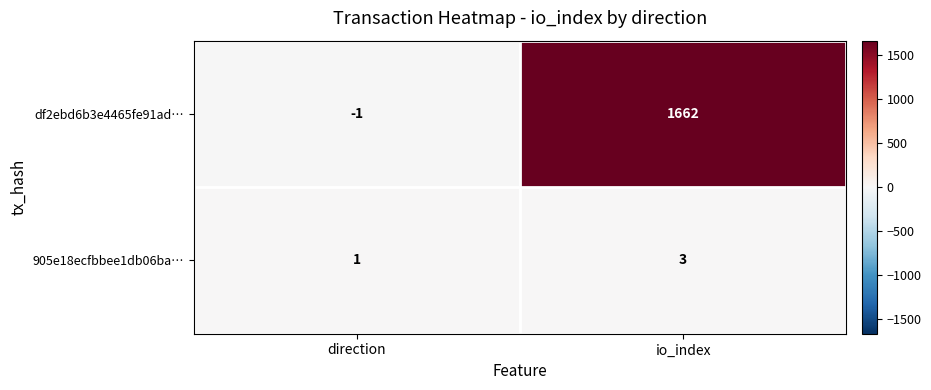

Where is 905e18ecfbbee1db06ba… nearest to the value 2?

direction